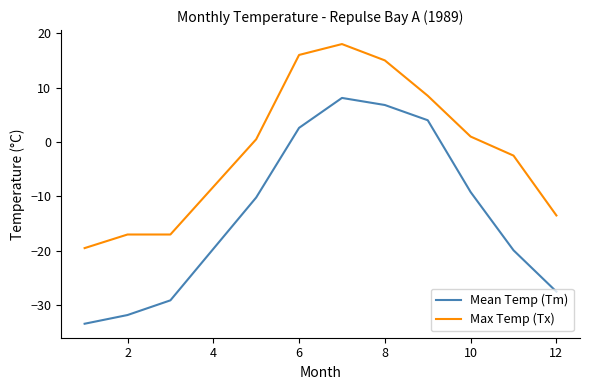

Rank the series by their maximum value, from lowest to highest.

Mean Temp (Tm), Max Temp (Tx)